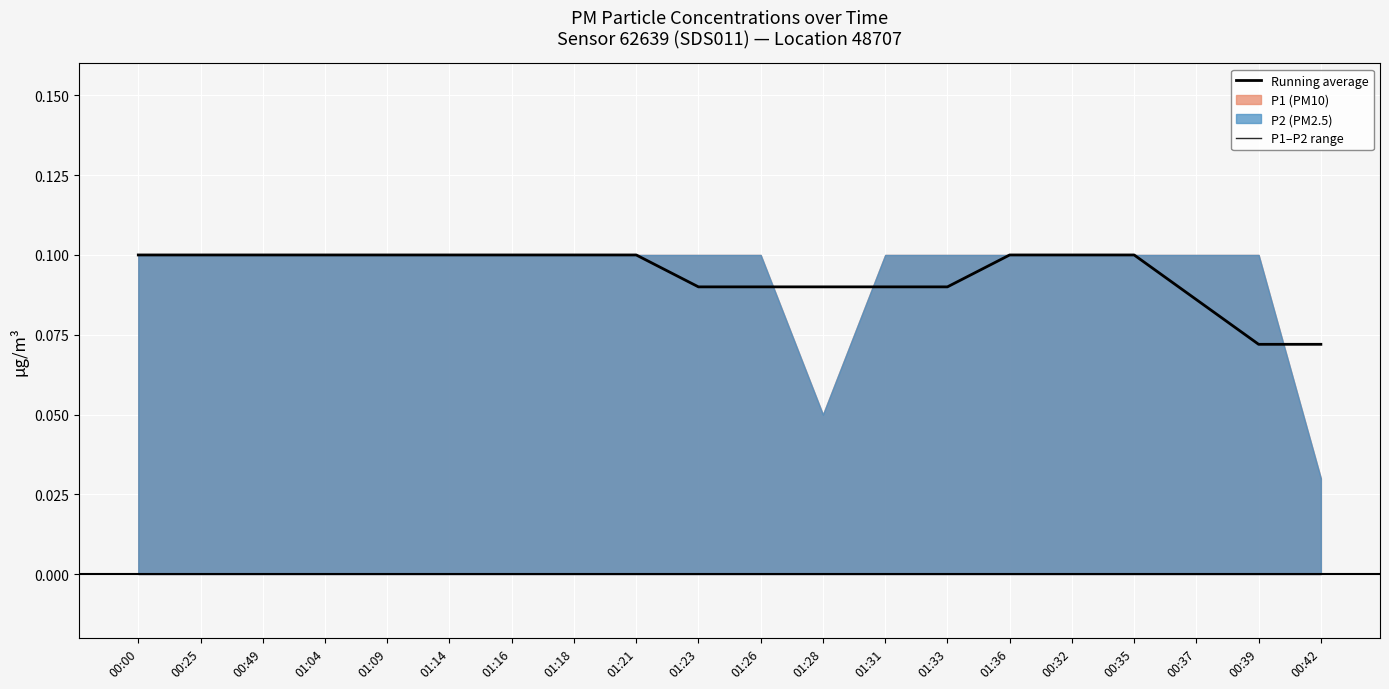

Rank the categories by value from lowest to highest.

00:39, 00:42, 00:37, 01:23, 01:26, 01:28, 01:31, 01:33, 00:00, 00:25, 00:49, 01:04, 01:09, 01:14, 01:16, 01:18, 01:21, 01:36, 00:32, 00:35